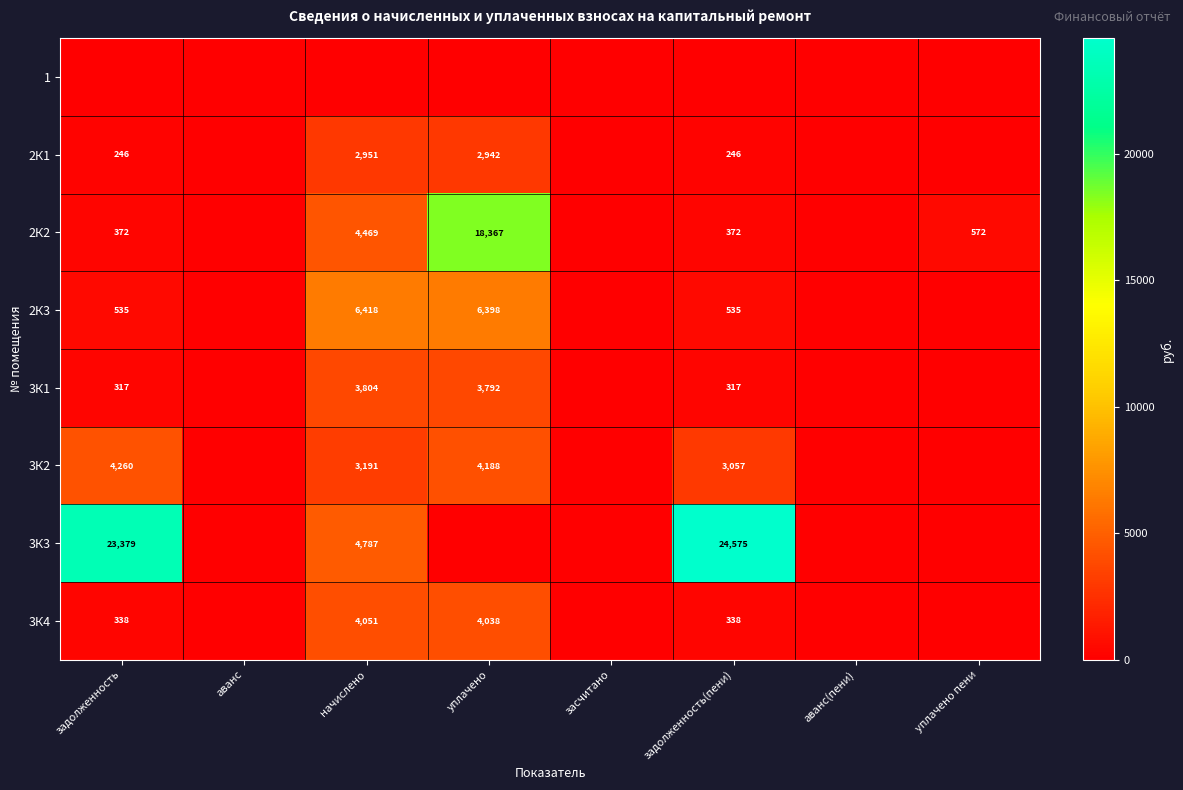

Is the value of 3К4 at начислено greater than the value of 3К1 at задолженность(пени)?

Yes